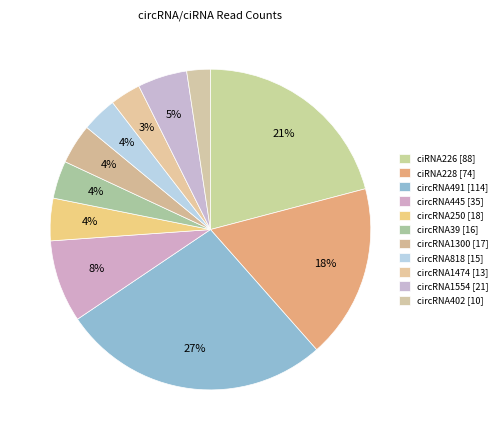

To the nearest percent, what percentage of the pie is circRNA818?

4%